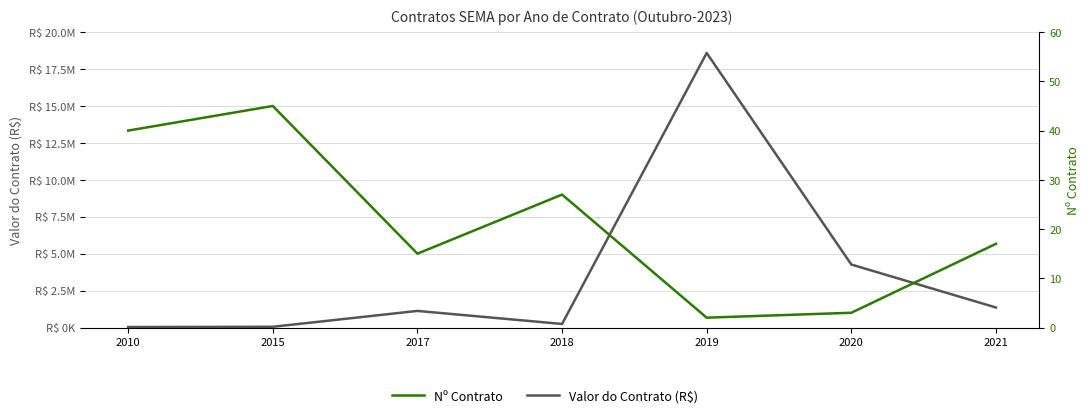

At which category does the chart reach its minimum across all series?

2019